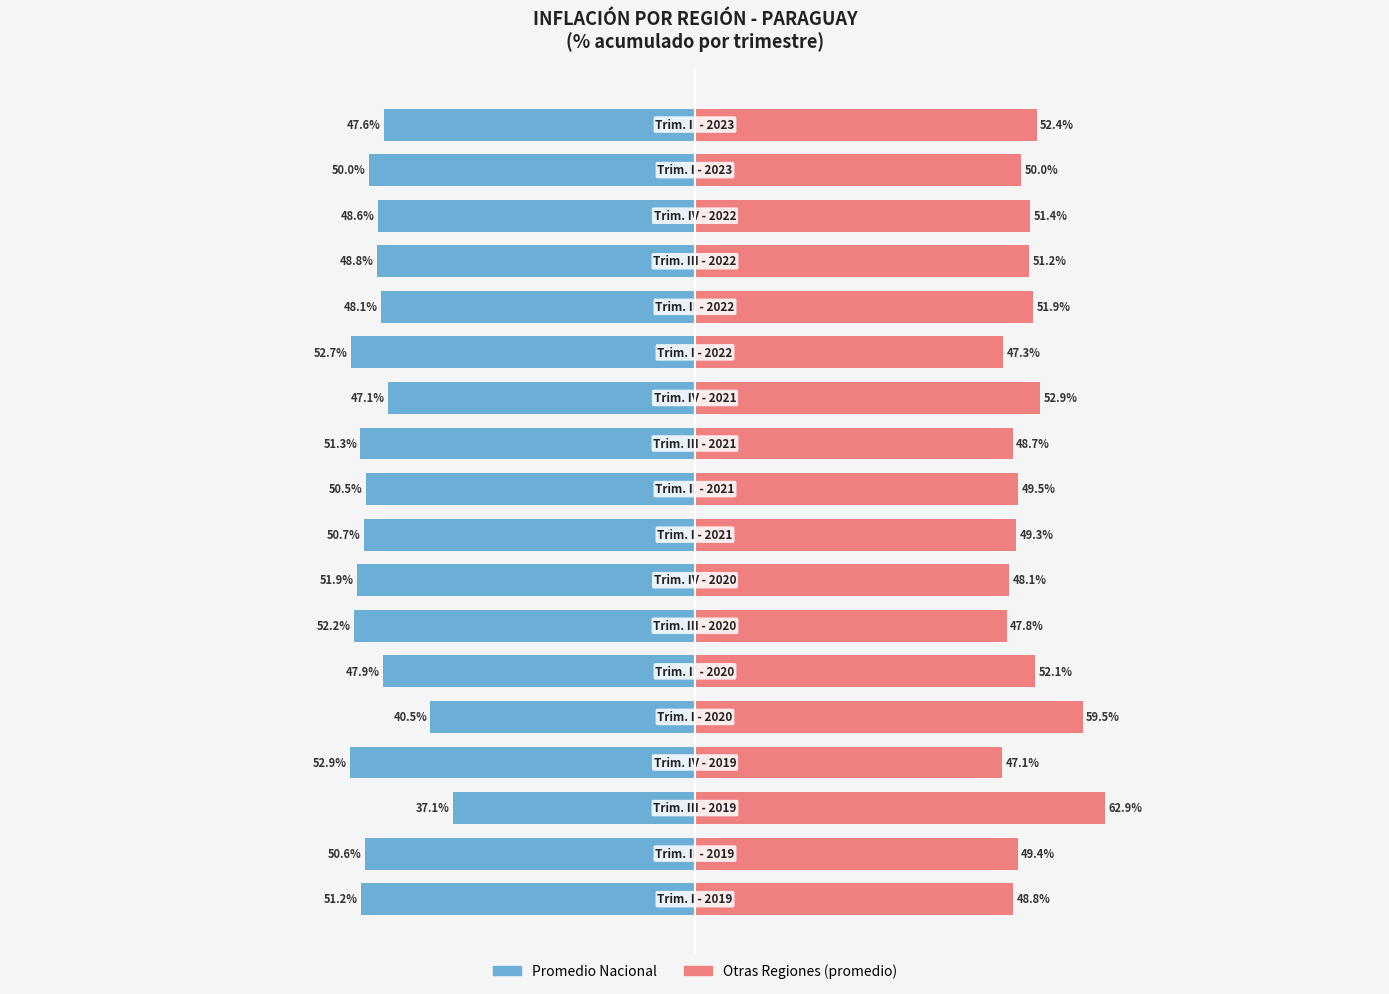

How many values in the Promedio series exceed -50?

8